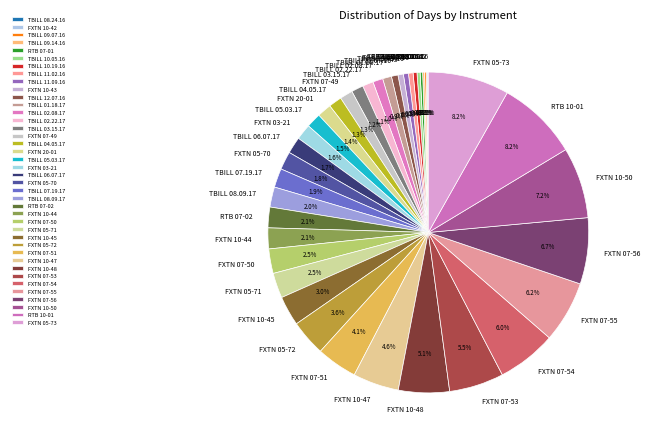

To the nearest percent, what is the combined percentage of RTB 10-01 and TBILL 11.09.16?

9%